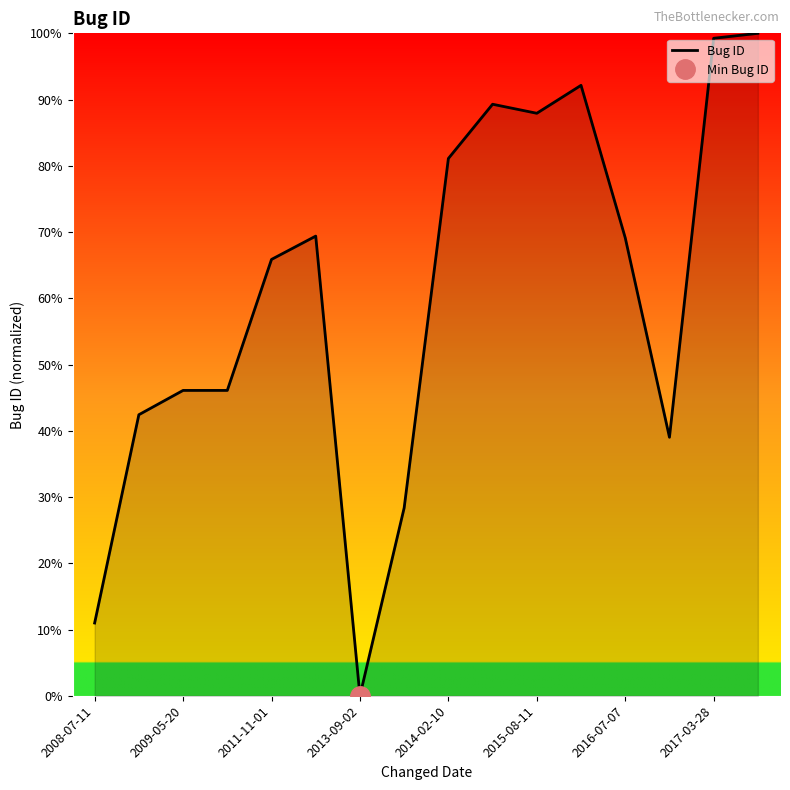

The value of Bug ID at 2008-07-11 is 11.0. True or false?

True